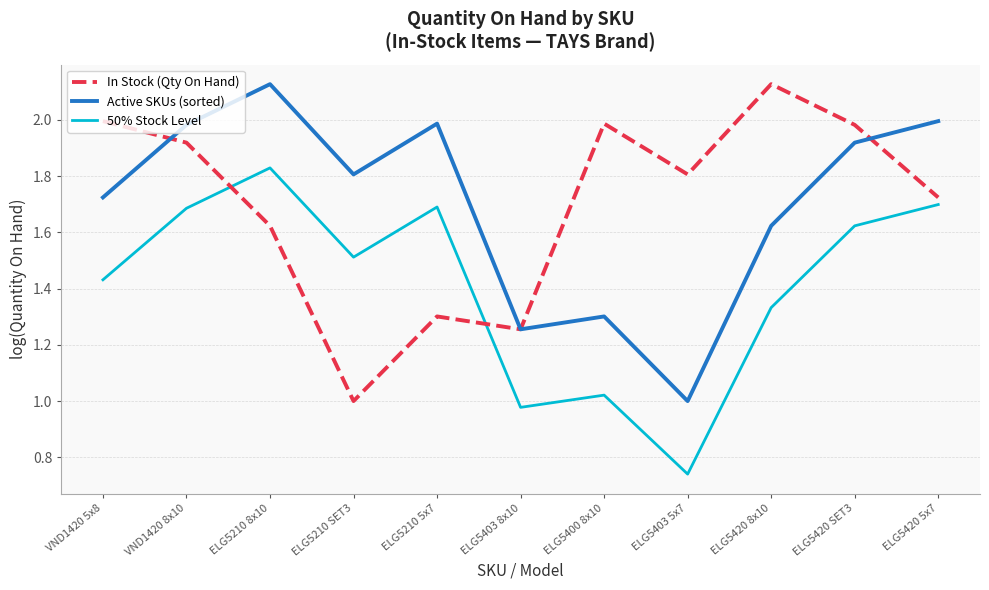

What is the total value across all series at VND1420 8x10?

5.6